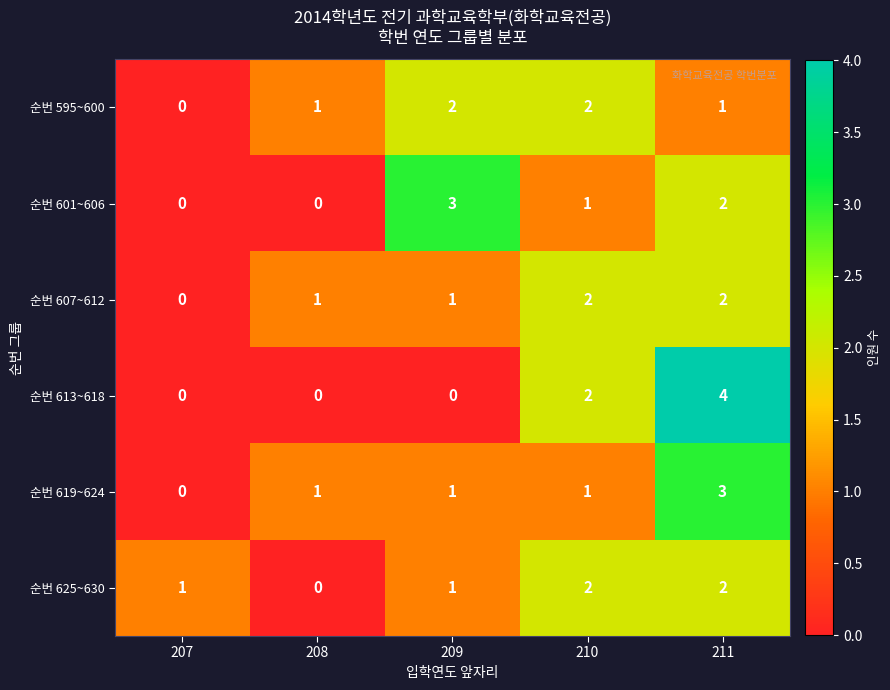

Reading left to right, list all the values displayed in this chart.

순번 595~600: 0	1	2	2	1
순번 601~606: 0	0	3	1	2
순번 607~612: 0	1	1	2	2
순번 613~618: 0	0	0	2	4
순번 619~624: 0	1	1	1	3
순번 625~630: 1	0	1	2	2